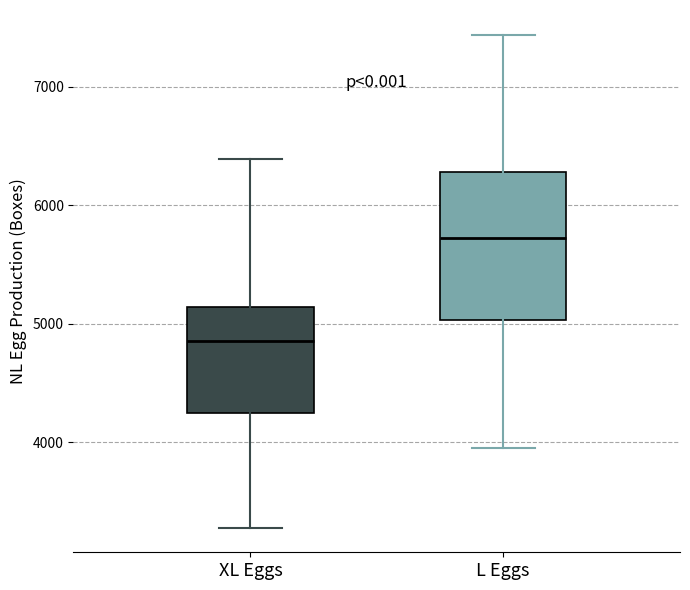

Which box's median line is the lowest?

XL Eggs